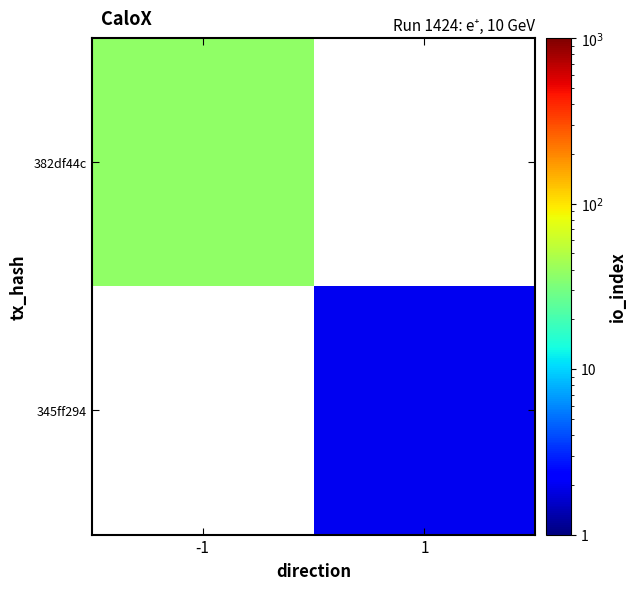

How many positive values does the 382df44c series have?

1